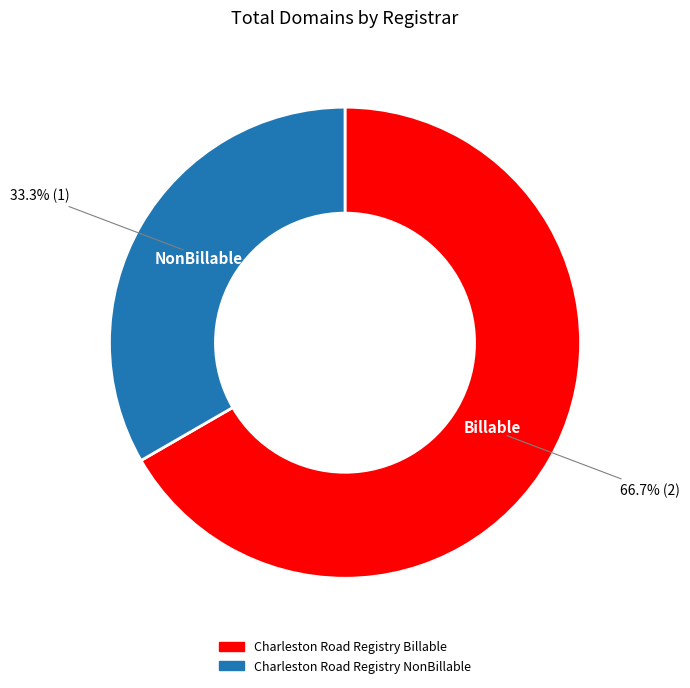

What is the total percentage of Charleston Road Registry NonBillable and Charleston Road Registry Billable?

100.0%